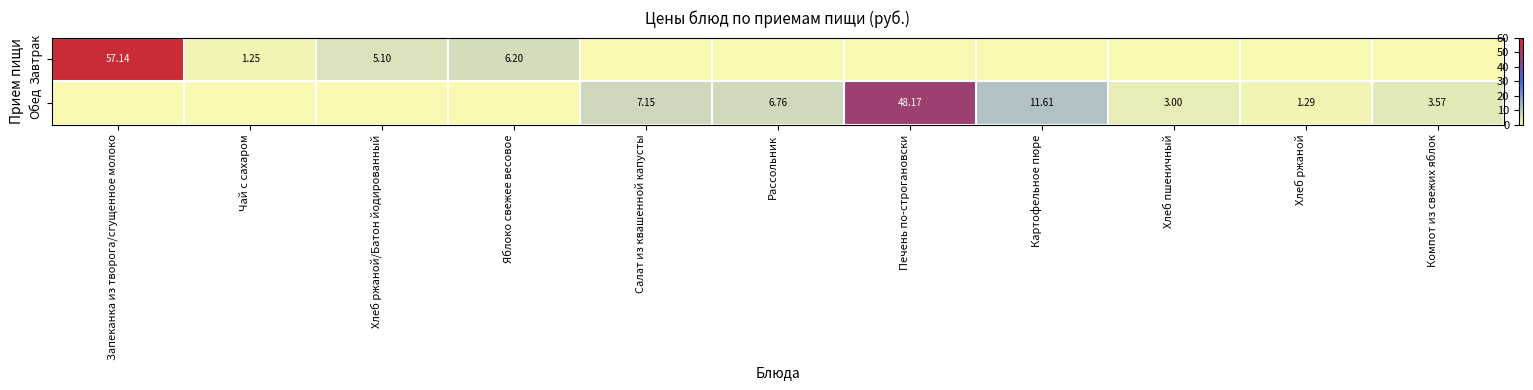

What is the average value of the Обед series?

7.4